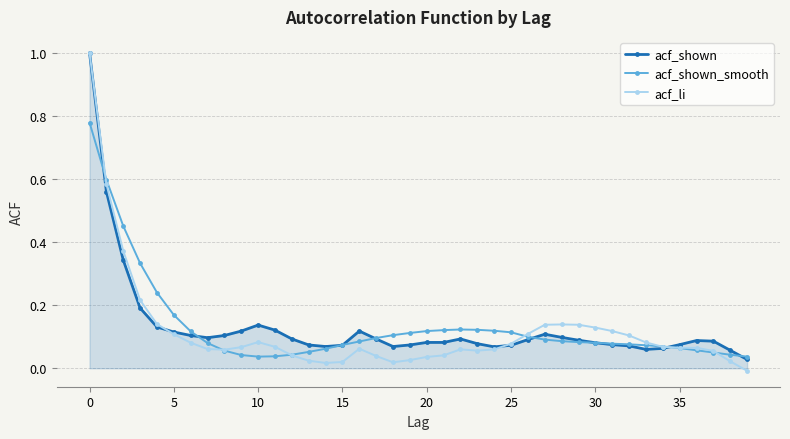

What is the highest value of the acf_shown series?

1.0